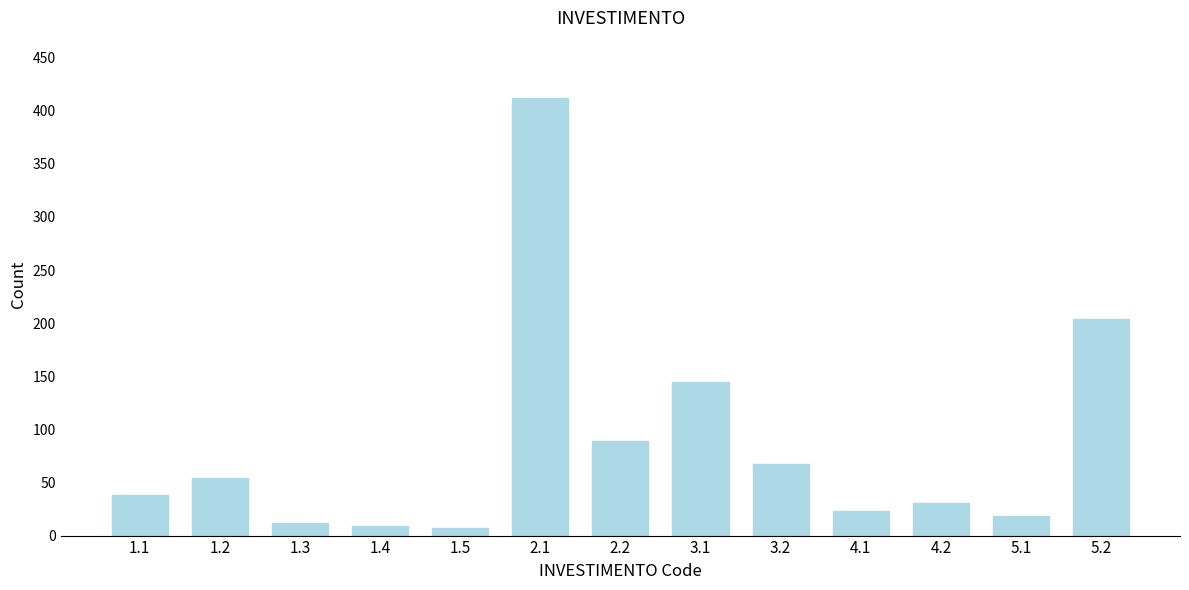

Reading left to right, extract all data points from this chart.

38	54	12	9	7	412	89	145	67	23	31	18	204